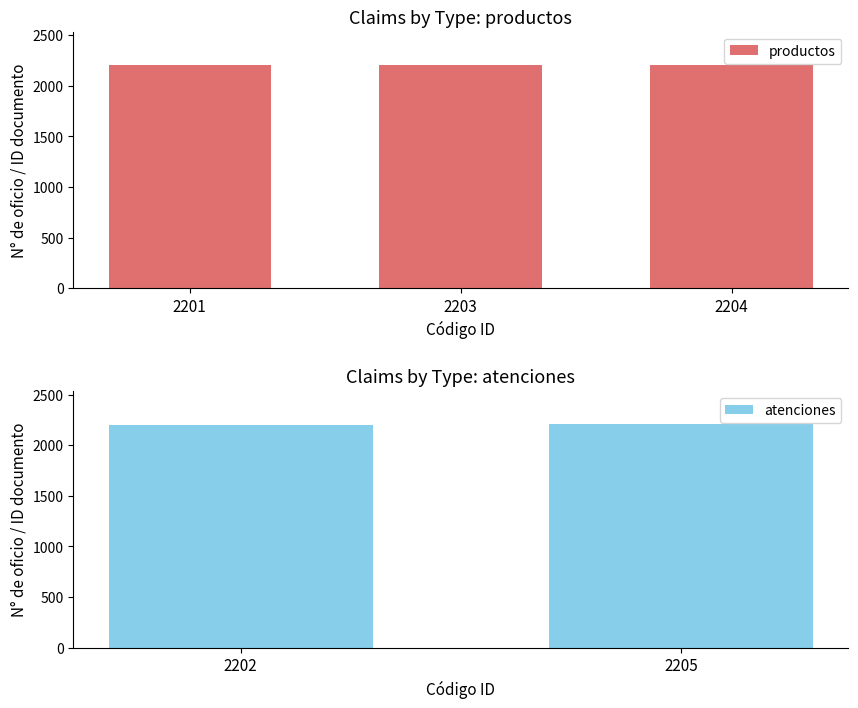

Between 2201 and 2203, which is larger?

2203